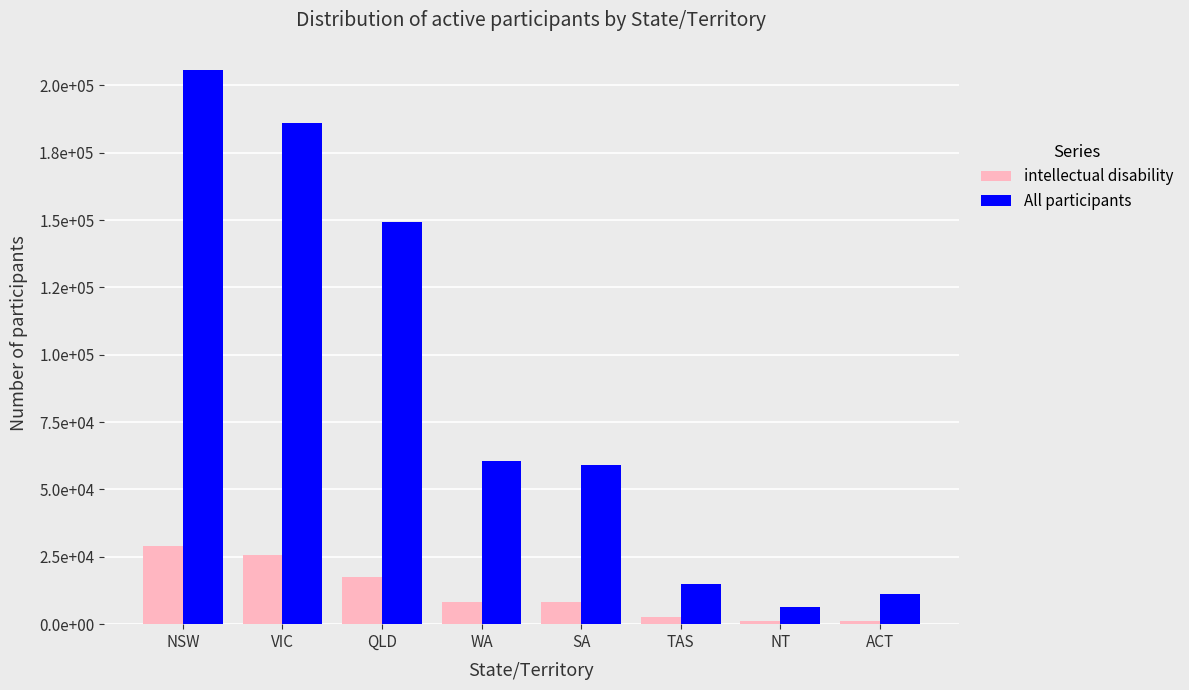

Which series has the largest total across all categories?

All participants